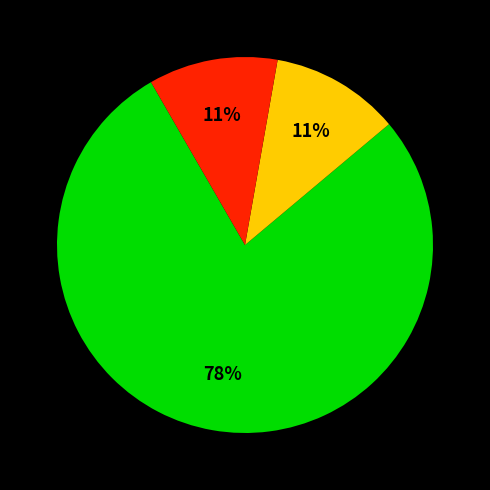

To the nearest percent, what is the difference between the largest and smallest slice percentages?

67%